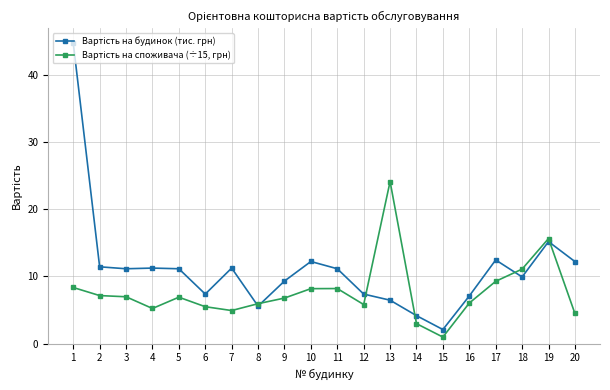

What is the minimum value shown in the chart?

1.0